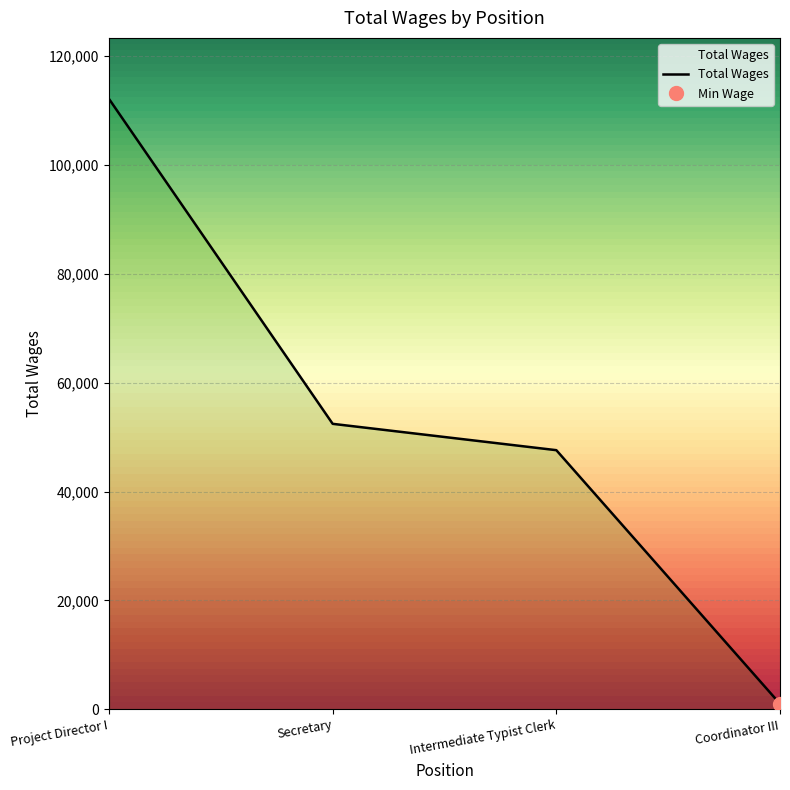

List the labels in order of value, largest first.

Project Director I, Secretary, Intermediate Typist Clerk, Coordinator III